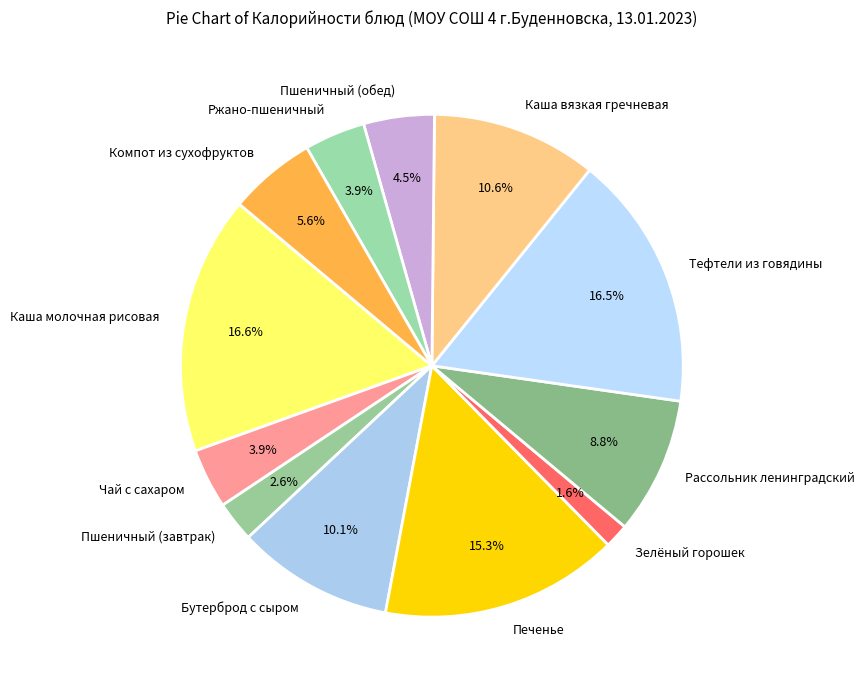

The Компот из сухофруктов slice represents 6% of the pie. True or false?

True